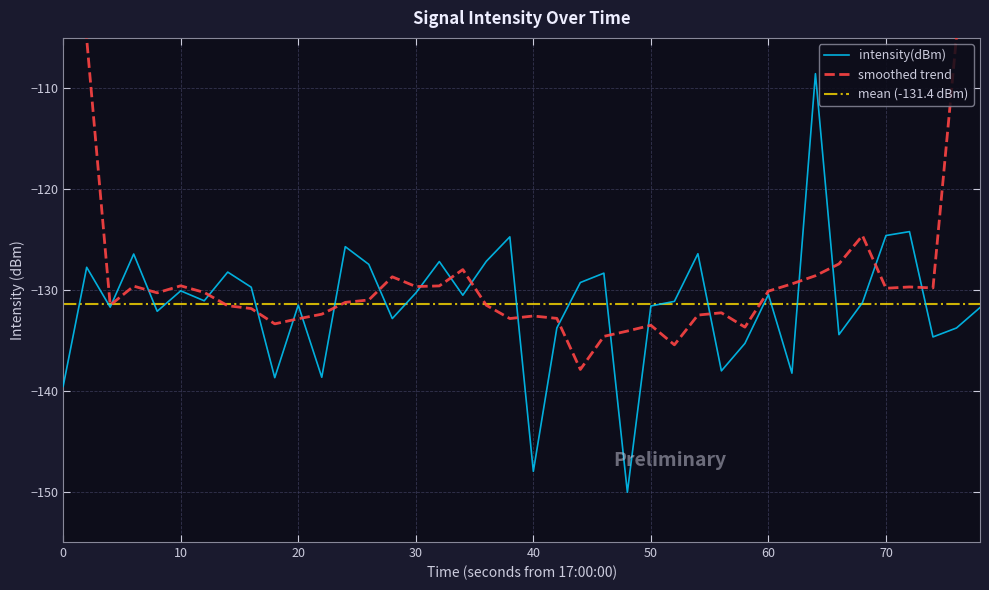

What is the difference between the maximum and minimum values?

41.5